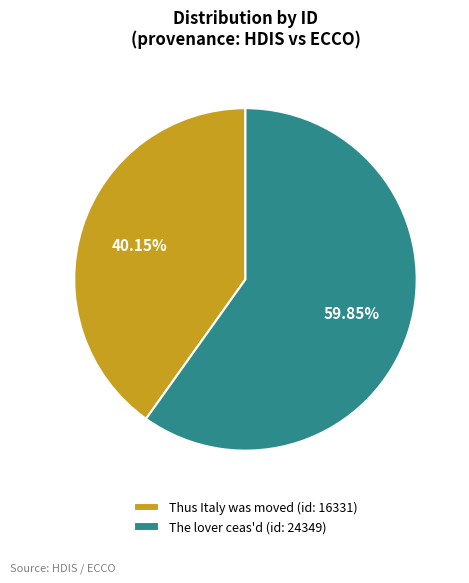

Which slice is the largest?

The lover ceas'd (id: 24349)